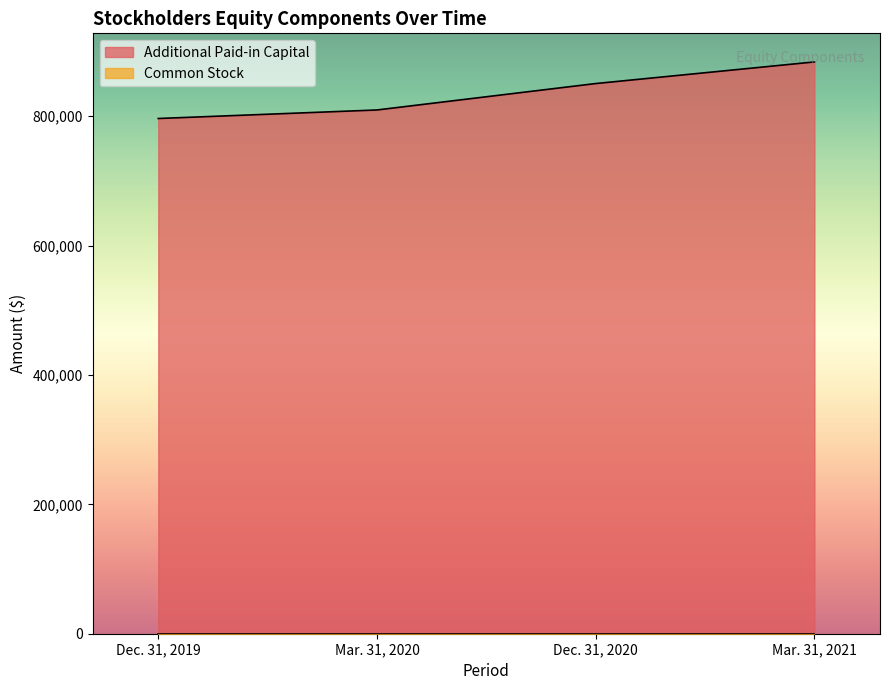

True or false: there are more than 0 points higher than both neighbors.

False